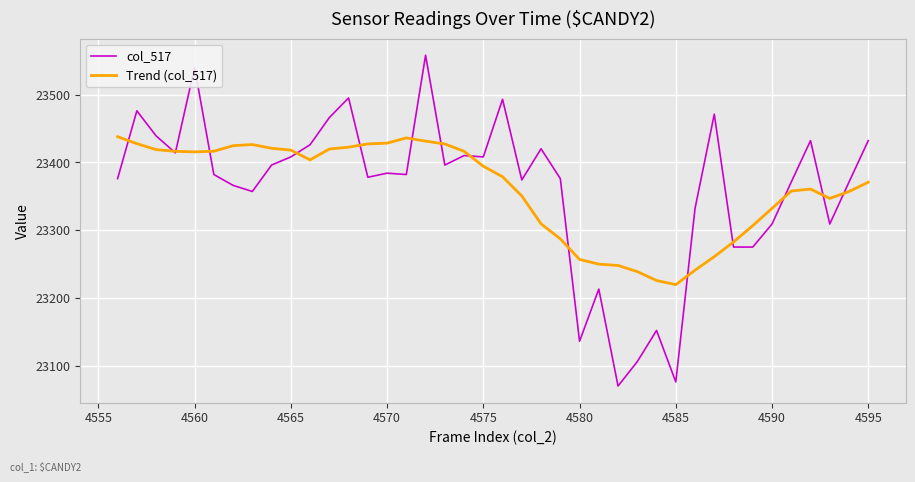

What is the difference between the maximum and minimum values in the col_517 series?

488.0